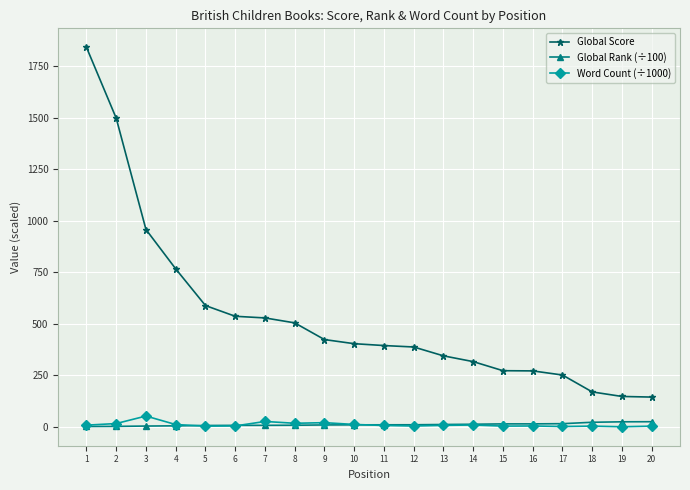

True or false: Word Count (÷1000) has more than 1 points higher than both neighbors.

True